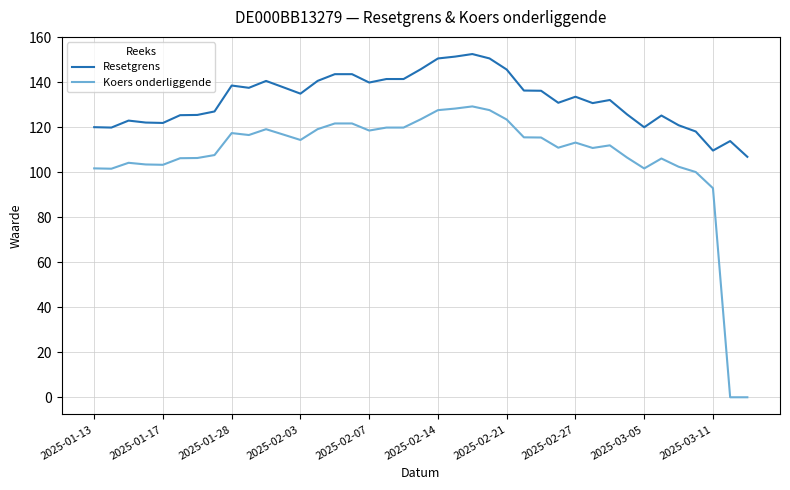

Which series has the largest total across all categories?

Resetgrens